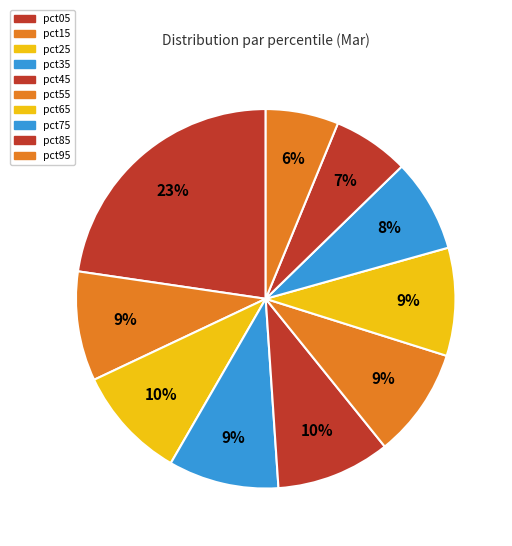

What is the change in value from pct15 to pct85?

-0.1